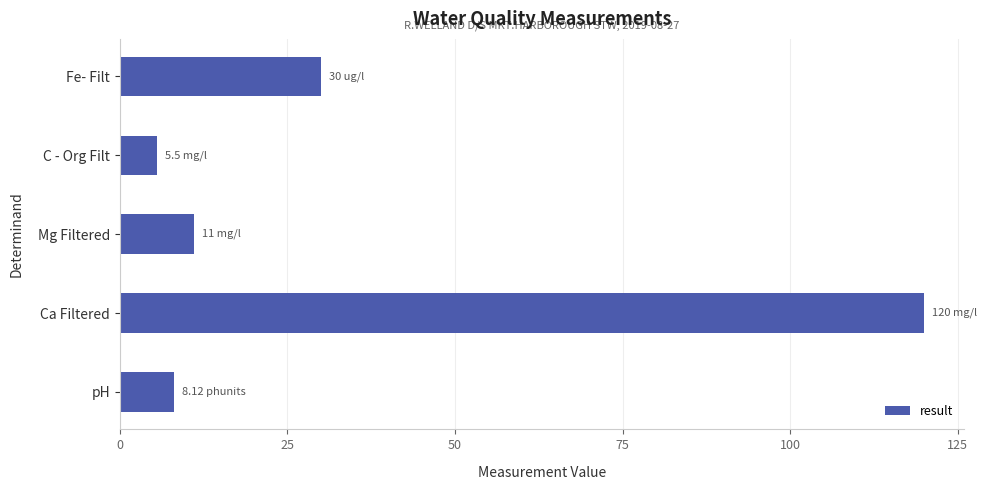

Does the chart contain stacked bars?

No